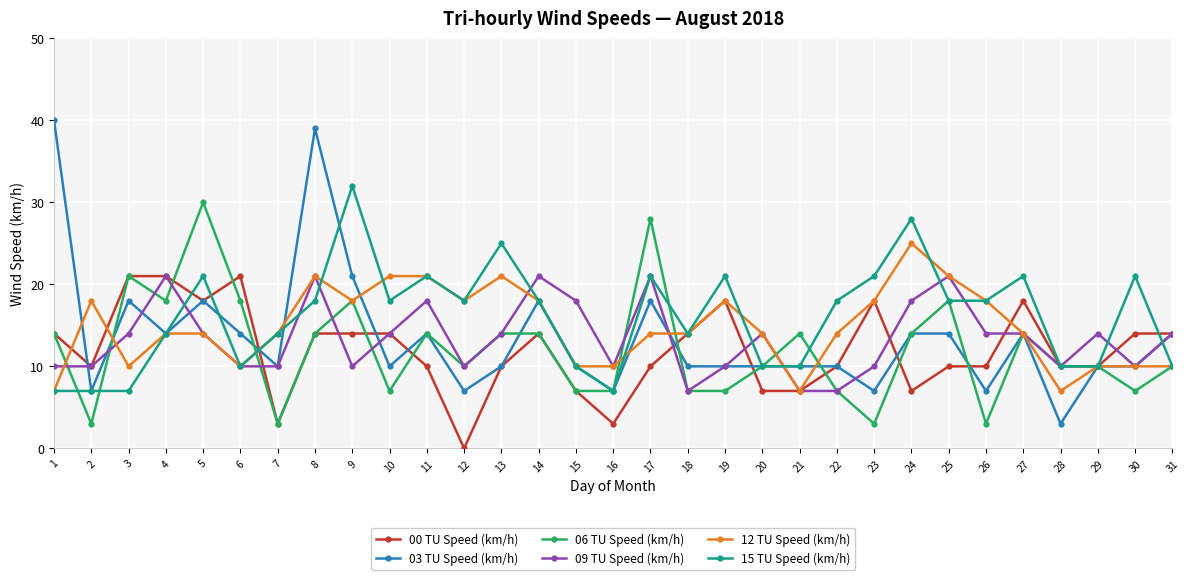

What is the value of the 09 TU Speed (km/h) point at the 17th from the left?

21